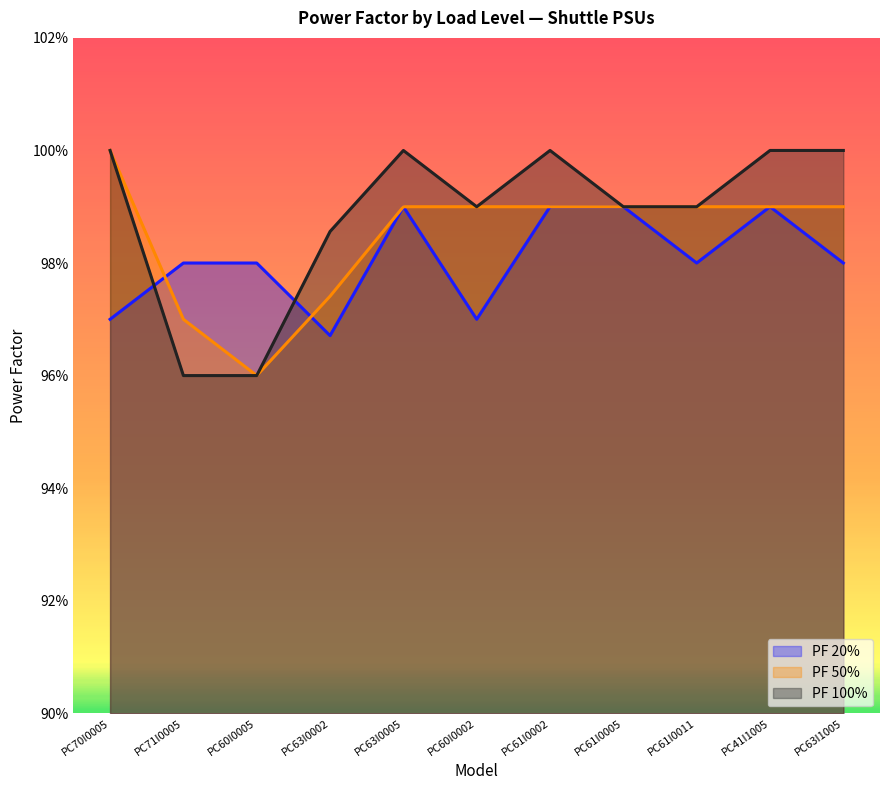

At PC41I1005, list the series in order from largest to smallest.

PF 100%, PF 20%, PF 50%